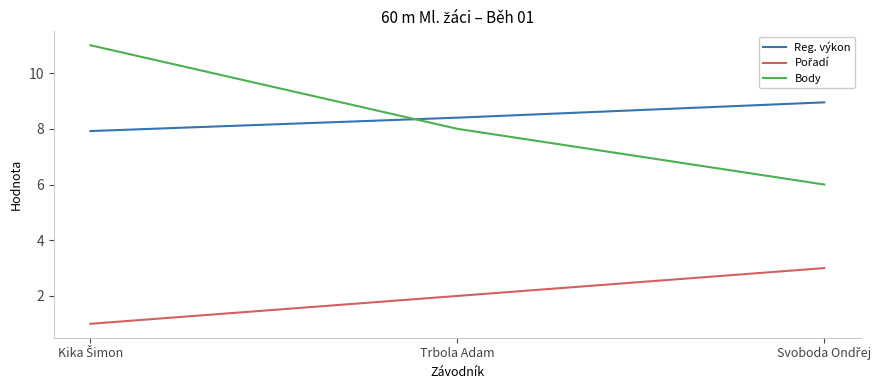

How many values in the Reg. výkon series exceed 8?

2